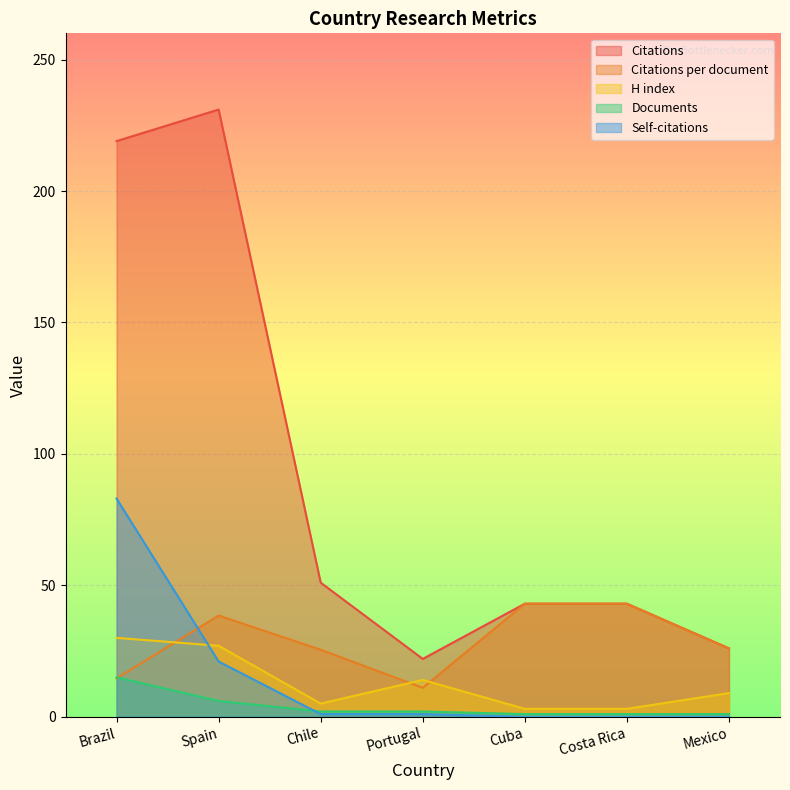

The value of Documents at Spain is 1.3. True or false?

False